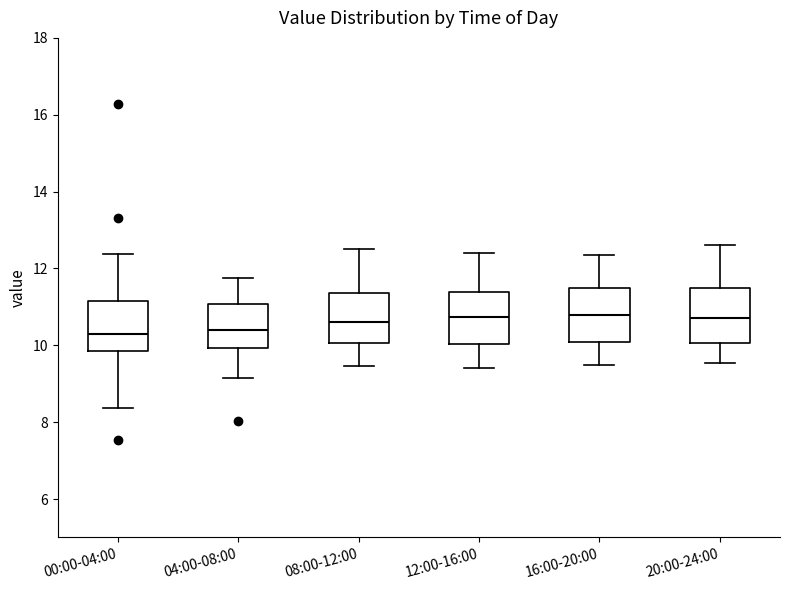

Reading left to right, transcribe this box plot: for each box, give where its median line is, the range the box spans, and where its two whiskers end, as read against the y-axis. The values are not printed on the chart, so give them approximately, as read against the axis.

00:00-04:00: median 10.4, box 9.8 to 11.2, whiskers 8.4 to 12.4
04:00-08:00: median 10.4, box 10.0 to 11.0, whiskers 9.2 to 11.8
08:00-12:00: median 10.6, box 10.0 to 11.4, whiskers 9.4 to 12.6
12:00-16:00: median 10.8, box 10.0 to 11.4, whiskers 9.4 to 12.4
16:00-20:00: median 10.8, box 10.0 to 11.6, whiskers 9.6 to 12.4
20:00-24:00: median 10.8, box 10.0 to 11.6, whiskers 9.6 to 12.6